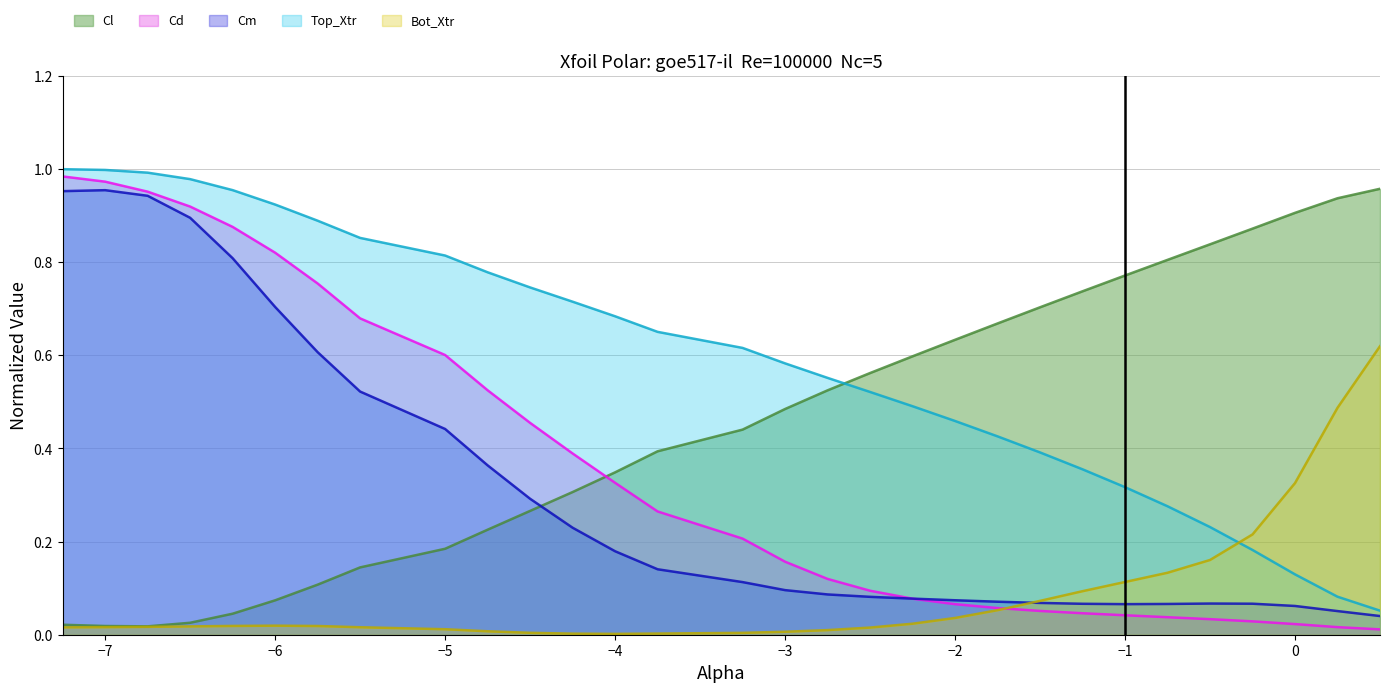

What is the average value of the Cm series?

0.3